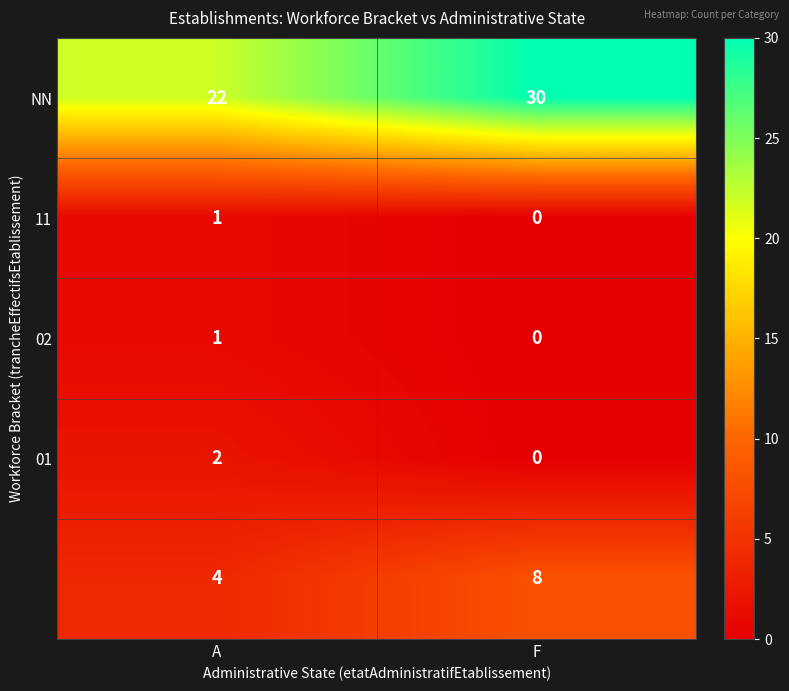

What is the spread (max minus min) of values at F?

30